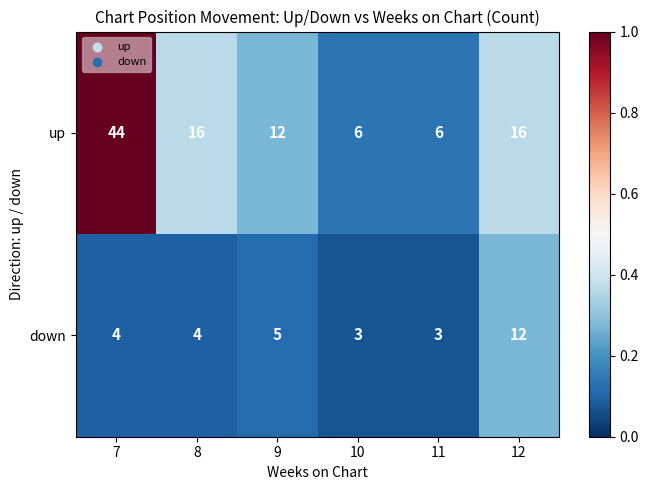

The up series shows 12 at 9. True or false?

True